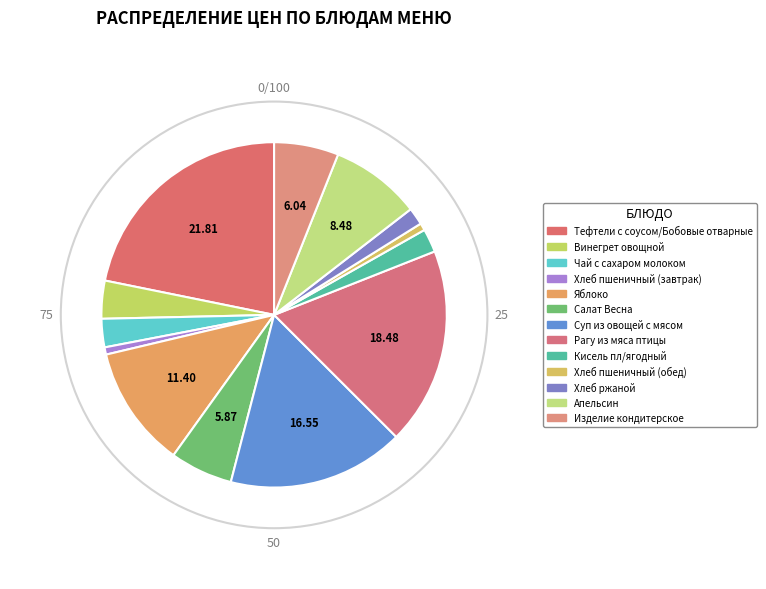

Which slice is the largest?

Тефтели с соусом/Бобовые отварные